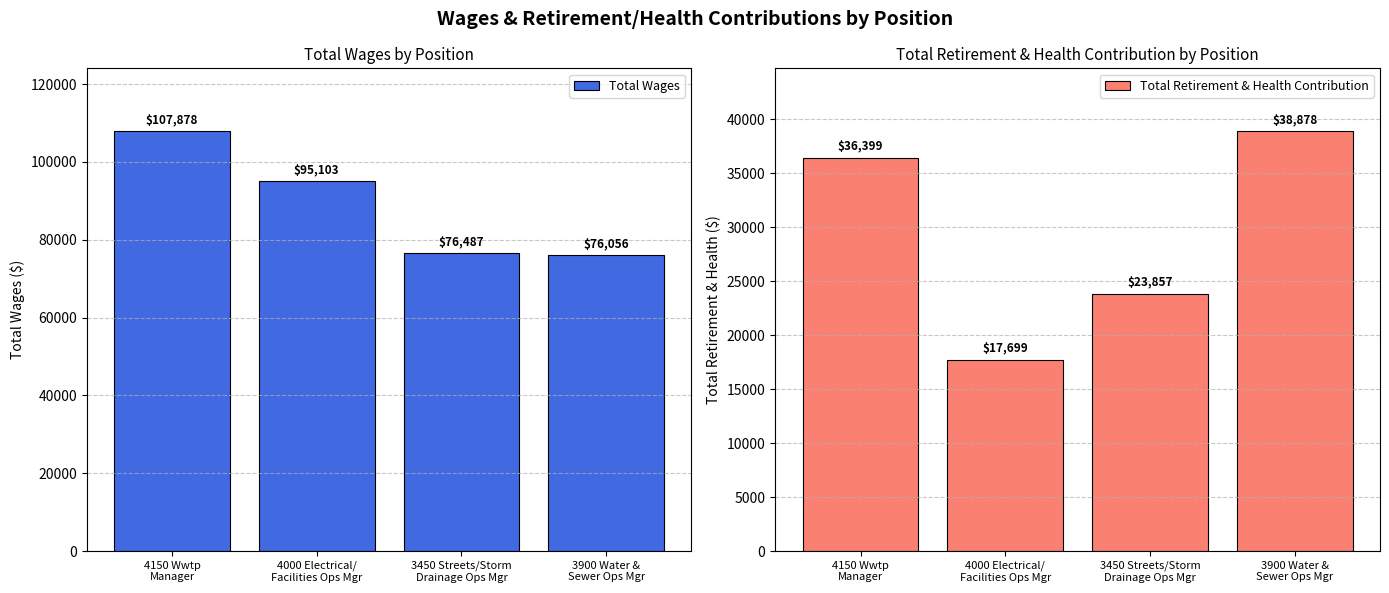

What is the label of the 1st bar from the left?

4150 Wwtp
Manager